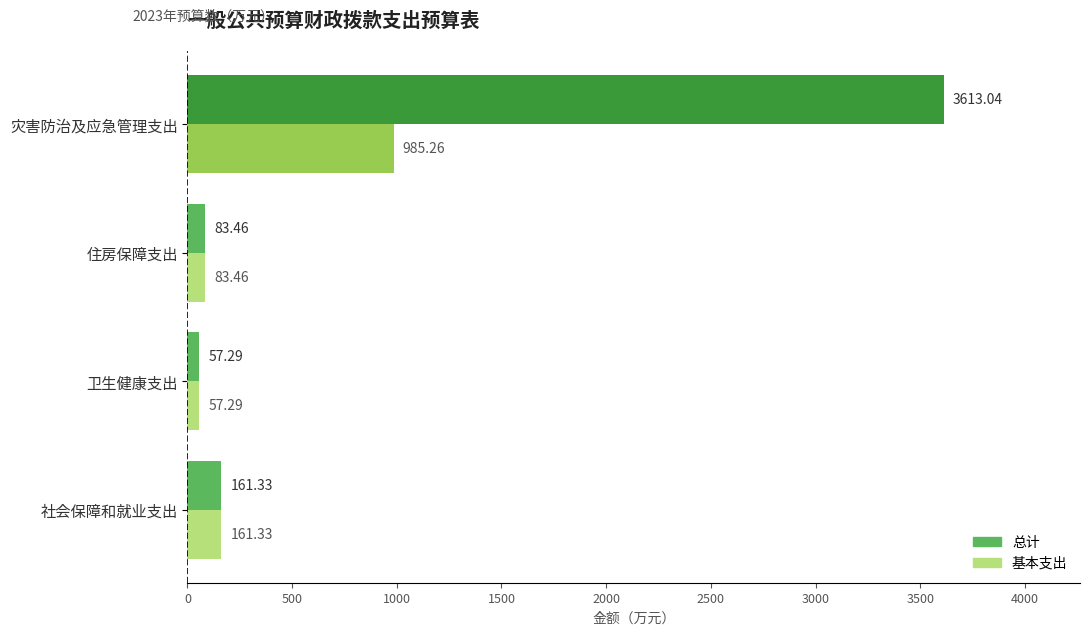

Which series has the widest spread of values?

总计